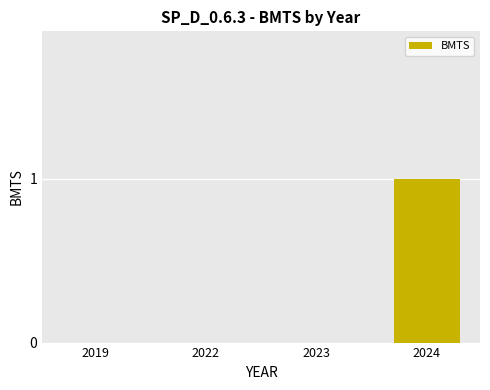

How many categories are shown in the chart?

4